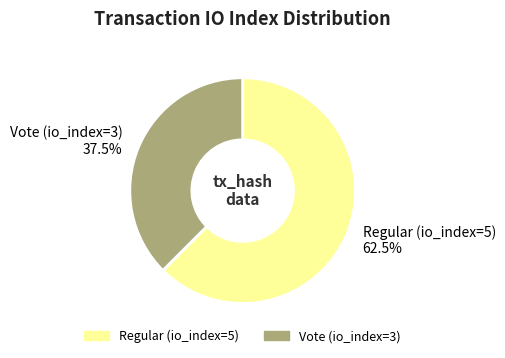

To the nearest percent, what is the difference between the Vote (io_index=3) and Regular (io_index=5) slice percentages?

25%